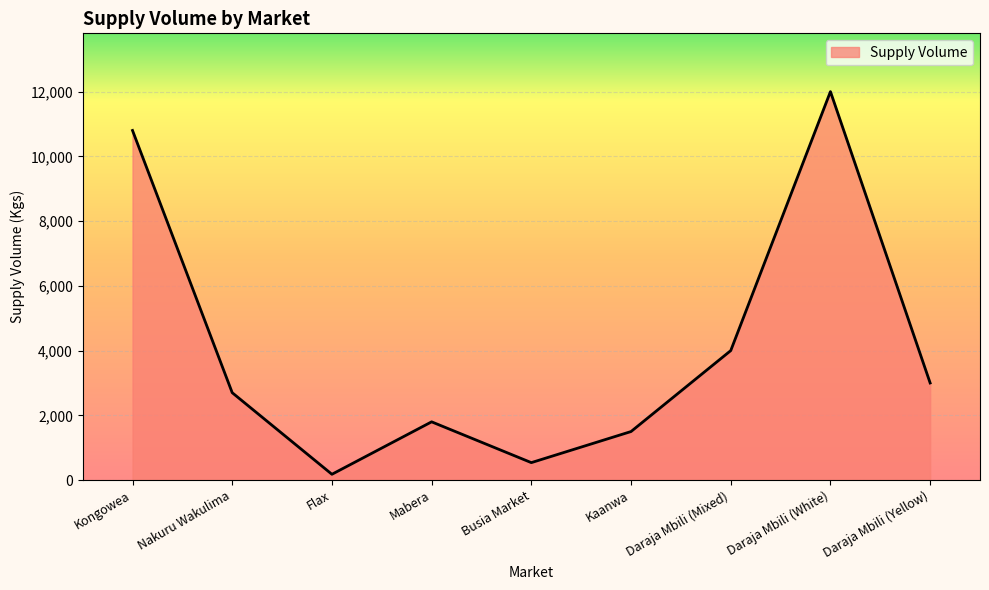

Does the chart have visible grid lines?

Yes